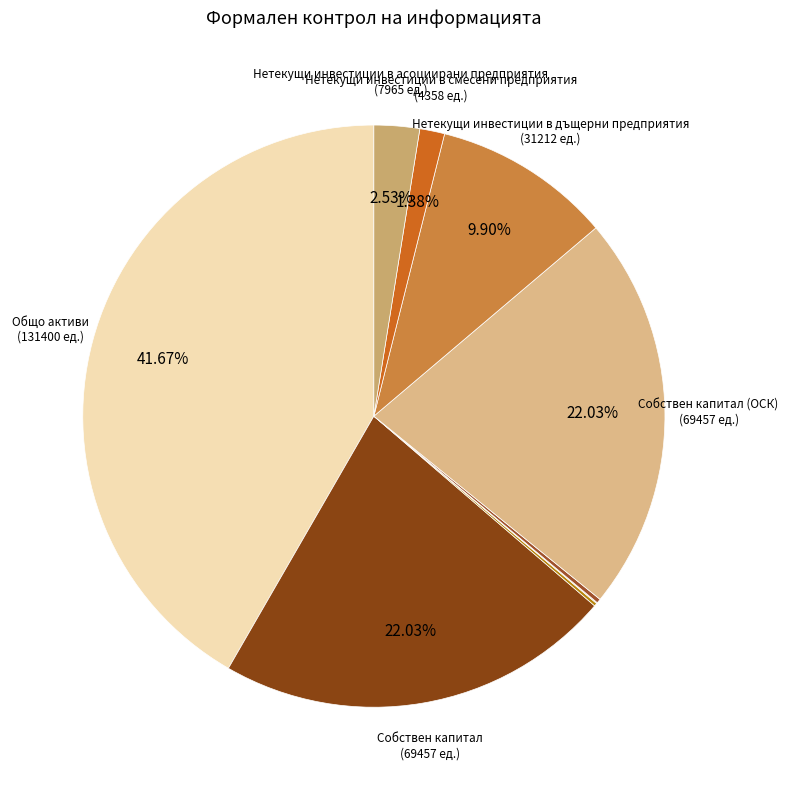

Count the number of slices in the pie.

9